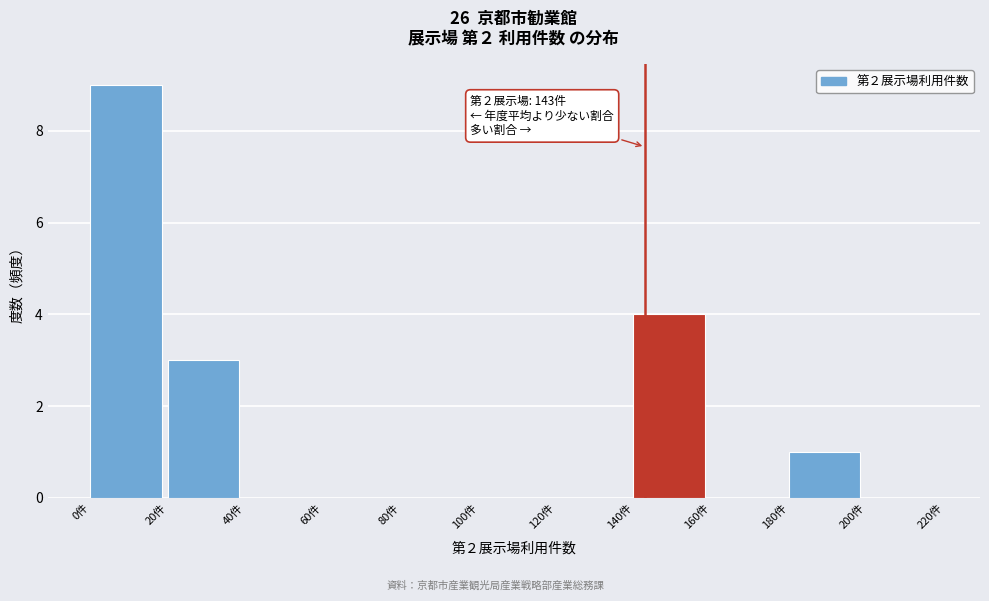

Which range on the x-axis has the tallest bar?

0 to 20